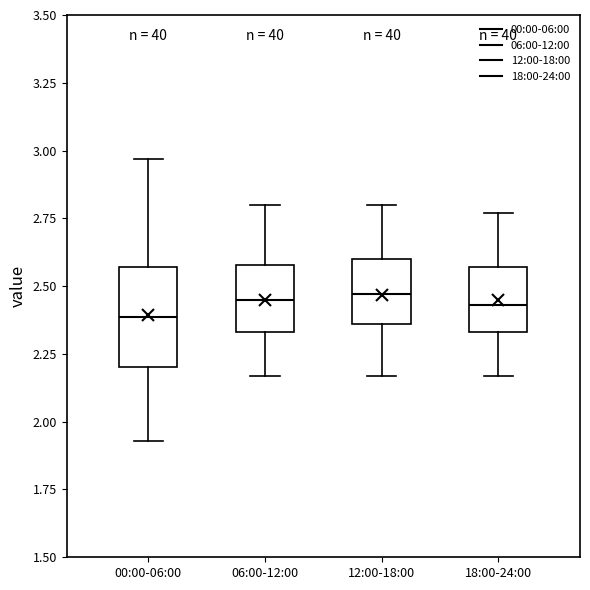

Where does the lower whisker of the box for 00:00-06:00 end on the y-axis? The values are not printed on the chart, so give them approximately, as read against the axis.

1.95